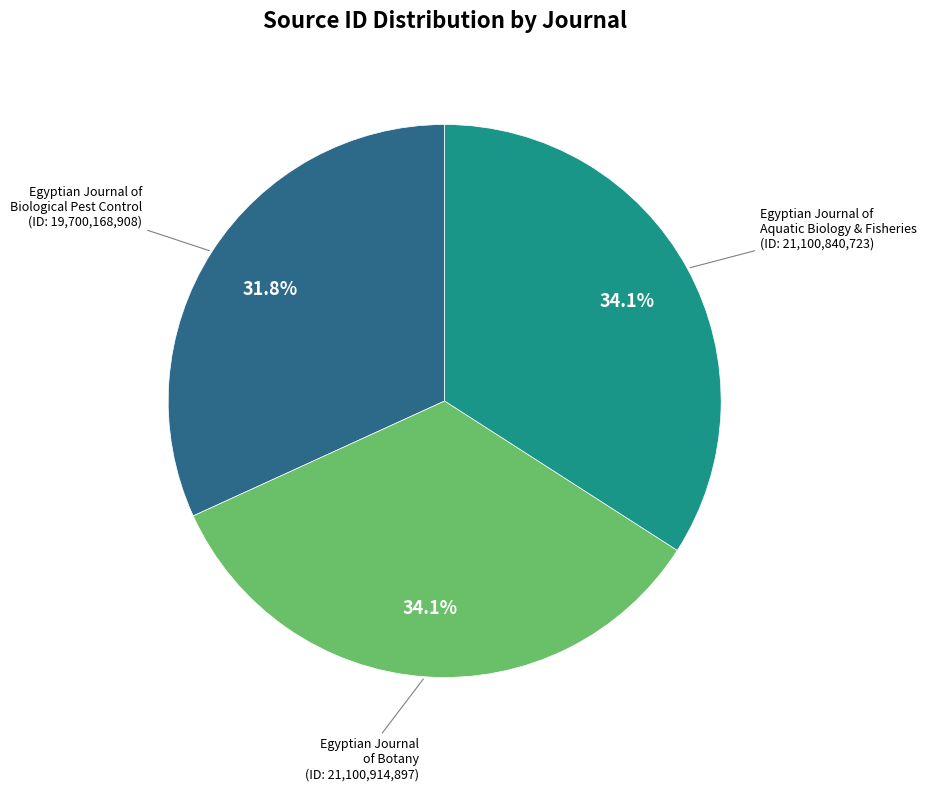

Is there any slice that represents more than half of the pie?

No